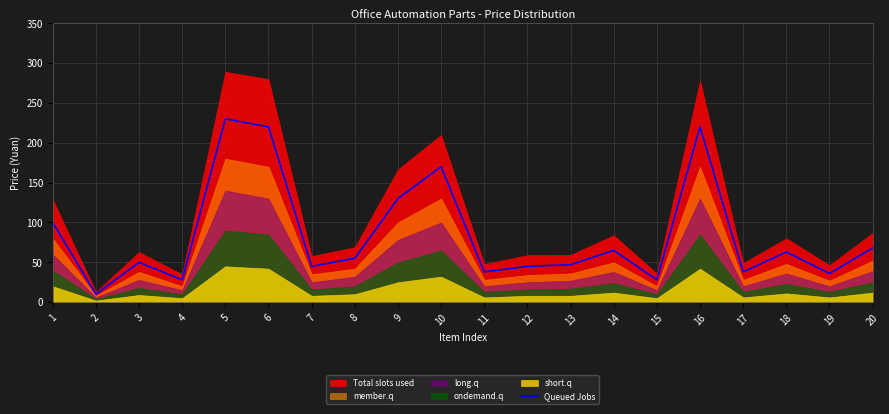

The Queued Jobs series shows 170 at 10. True or false?

True